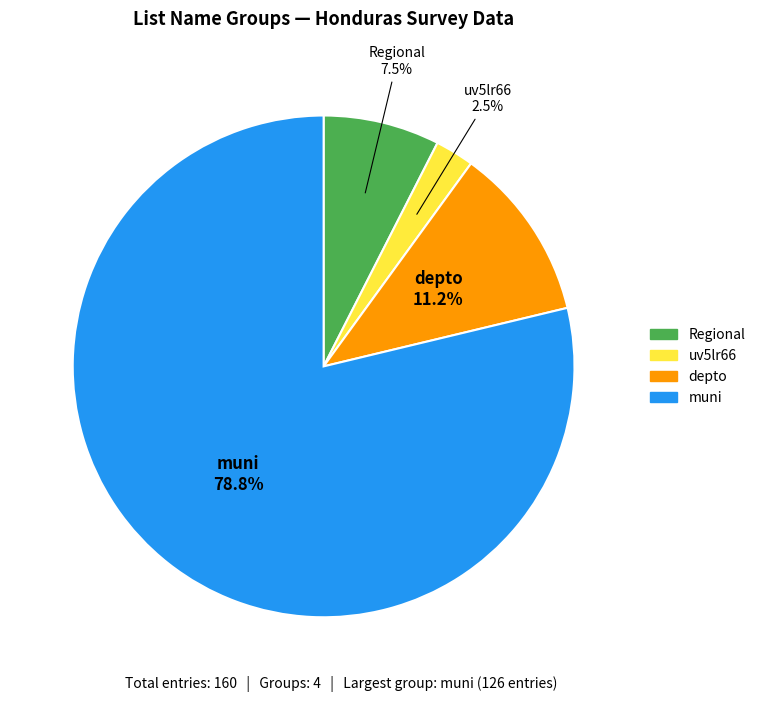

To the nearest percent, what is the average slice percentage?

25%